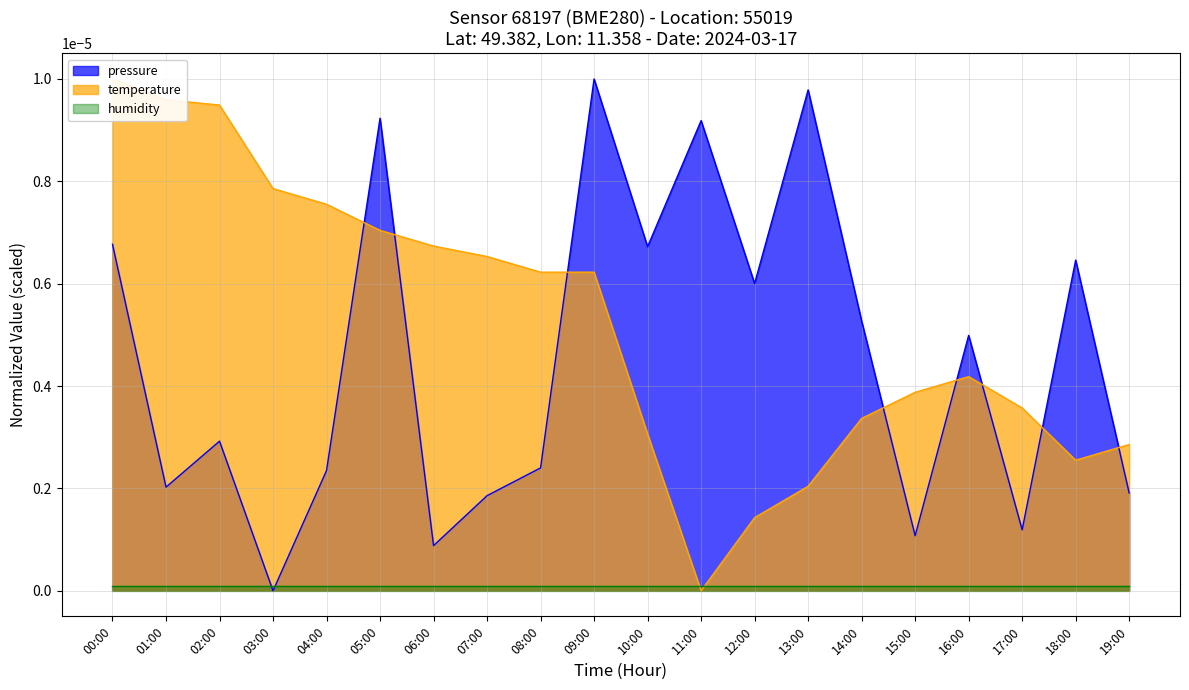

True or false: temperature and pressure intersect in this chart.

True